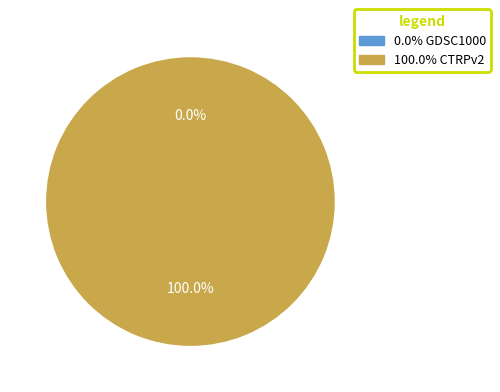

To the nearest percent, what is the combined percentage of CTRPv2 and GDSC1000?

100%